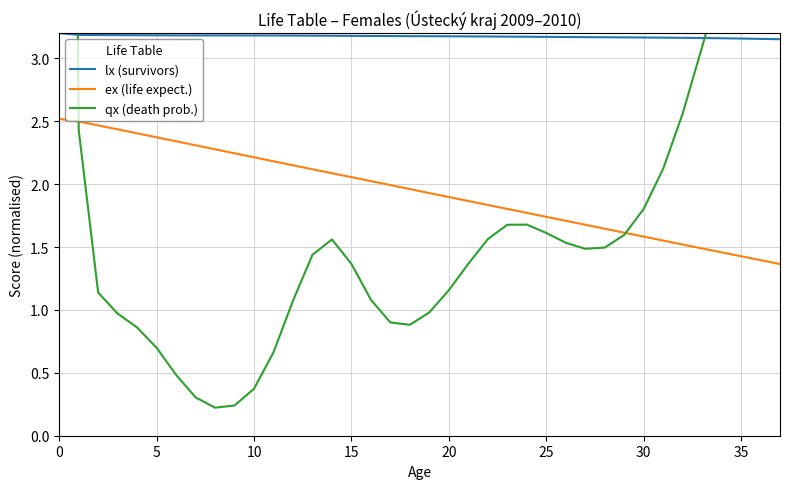

How many values in the qx (death prob.) series exceed 1?

26